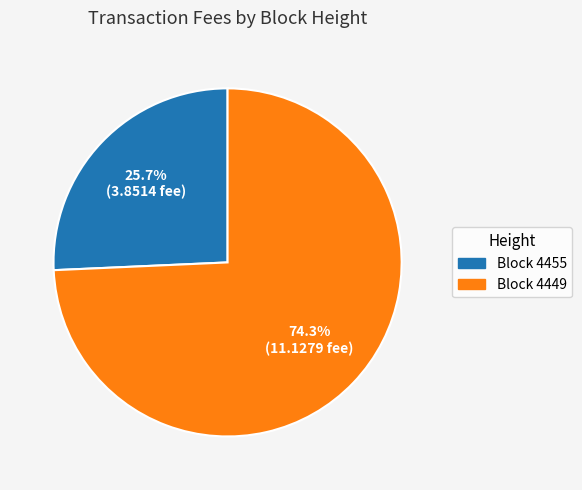

Between Block 4455 and Block 4449, which is larger?

Block 4449